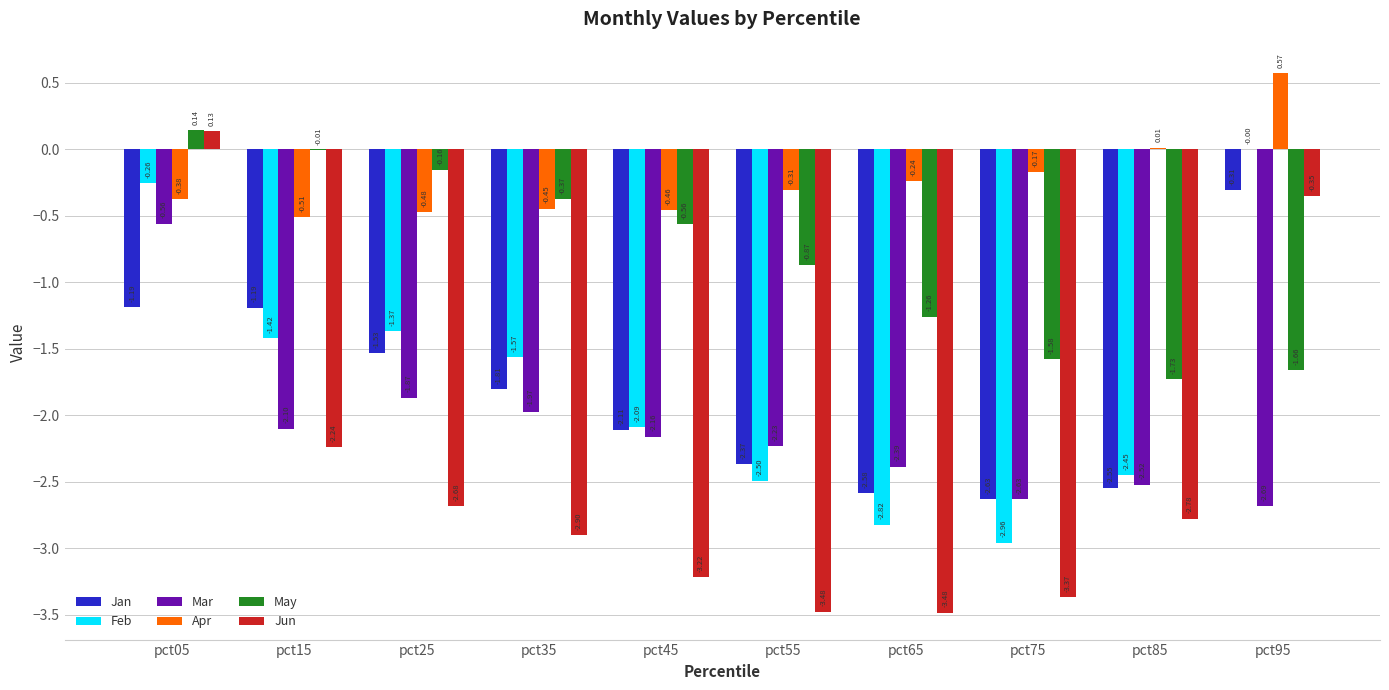

The value of Mar at pct45 is -0.5. True or false?

False